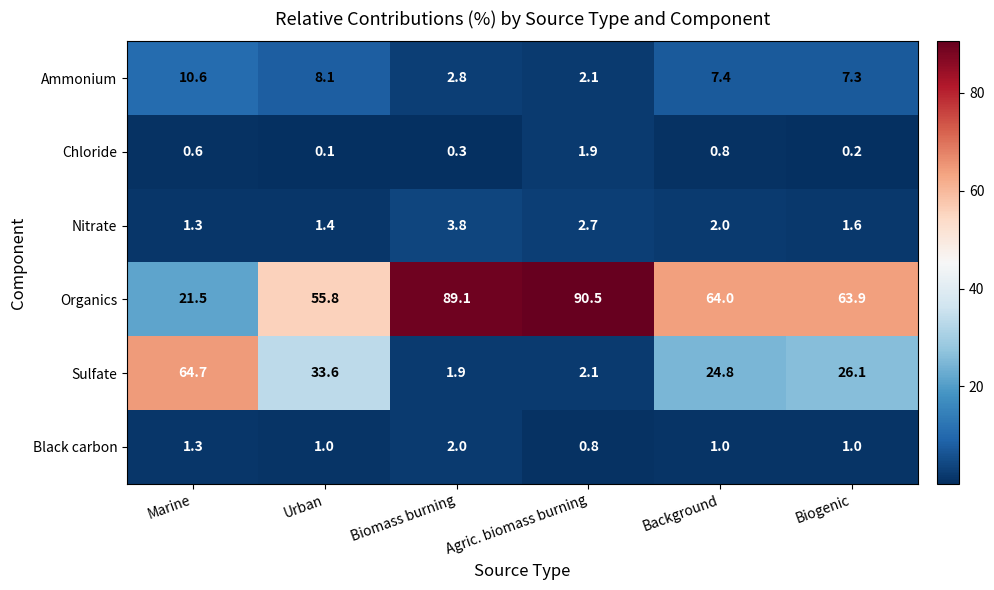

What is the total value across all series at Background?

100.0